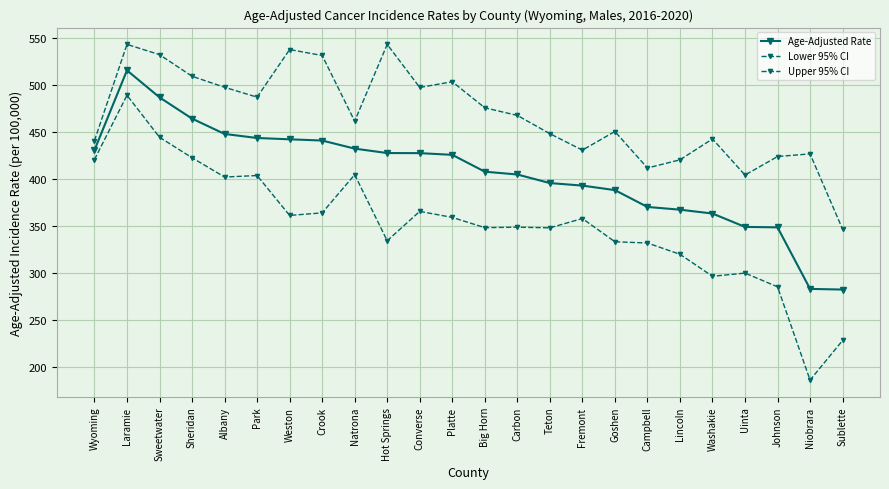

Is it true that Upper 95% CI equals 837.0 at Weston?

False